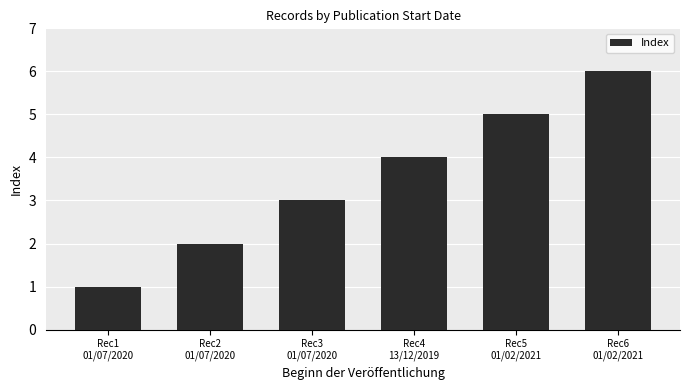

What is the label of the 3rd bar from the left?

Rec3
01/07/2020